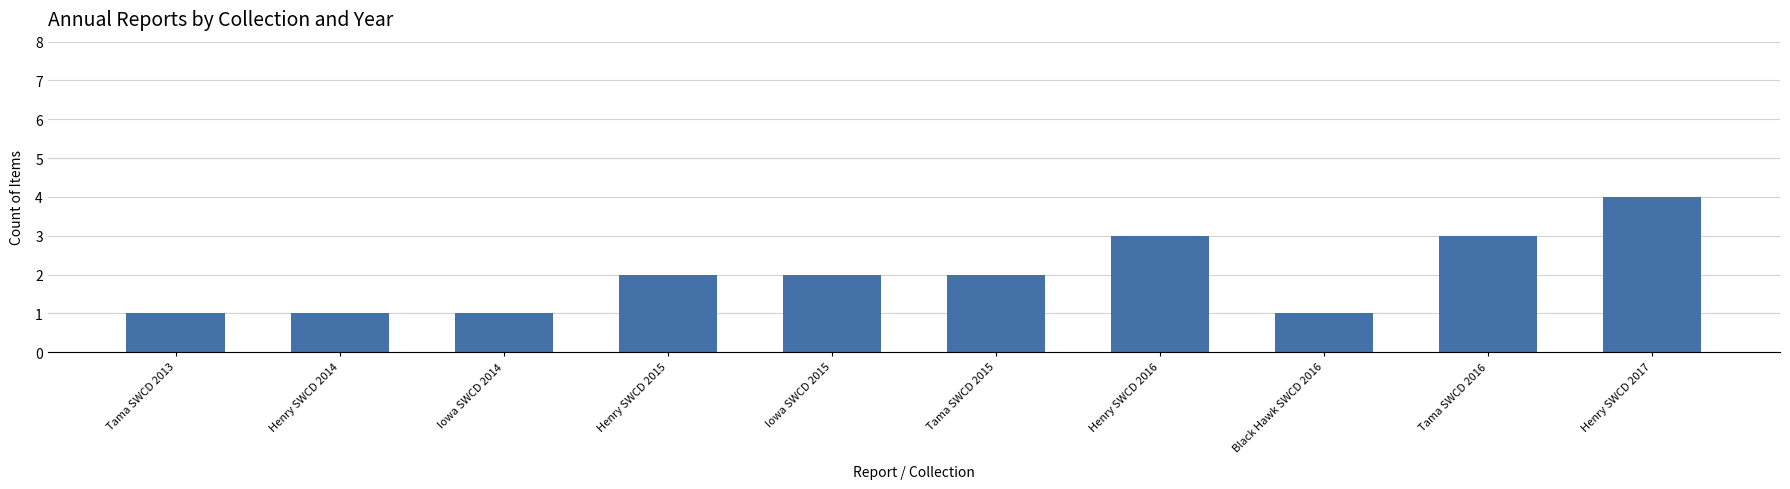

Reading left to right, extract all data points from this chart.

1	1	1	2	2	2	3	1	3	4